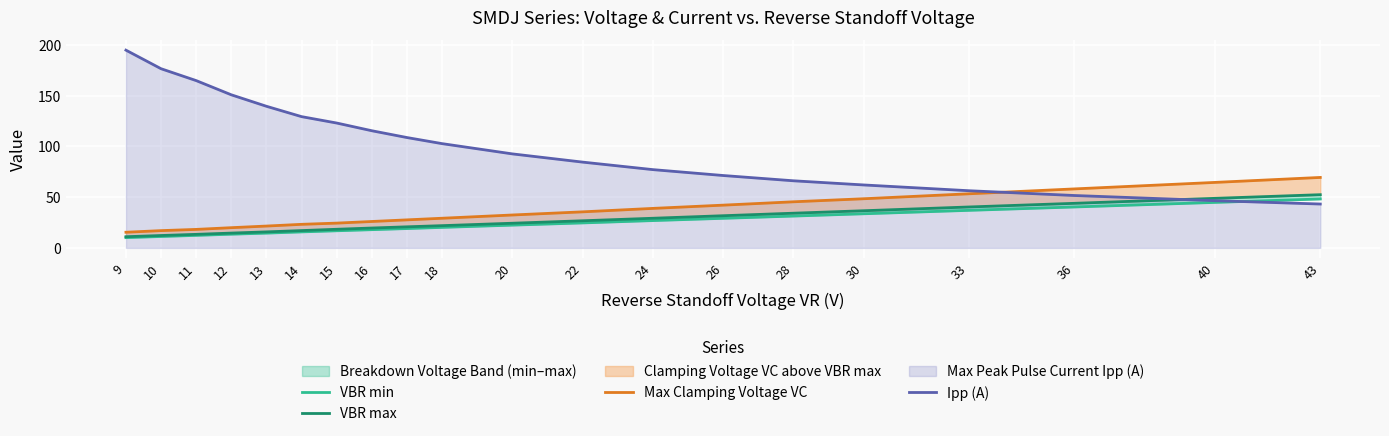

What is the value of the VBR max point at the 18th from the left?

43.9